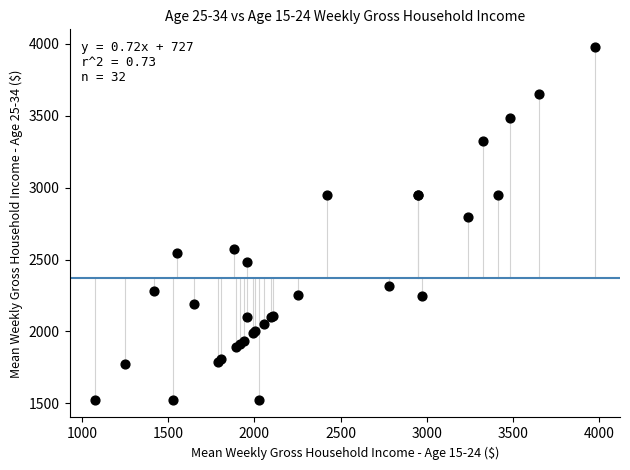

What Y value in the scatter plot is closest to 2751?

2795